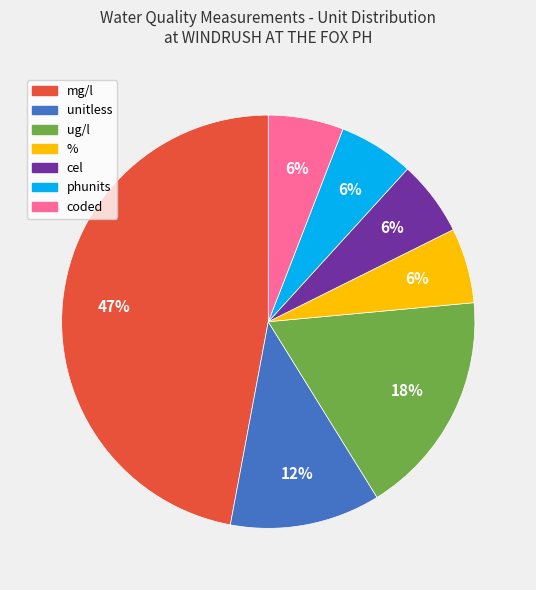

Is there any slice that represents more than half of the pie?

No